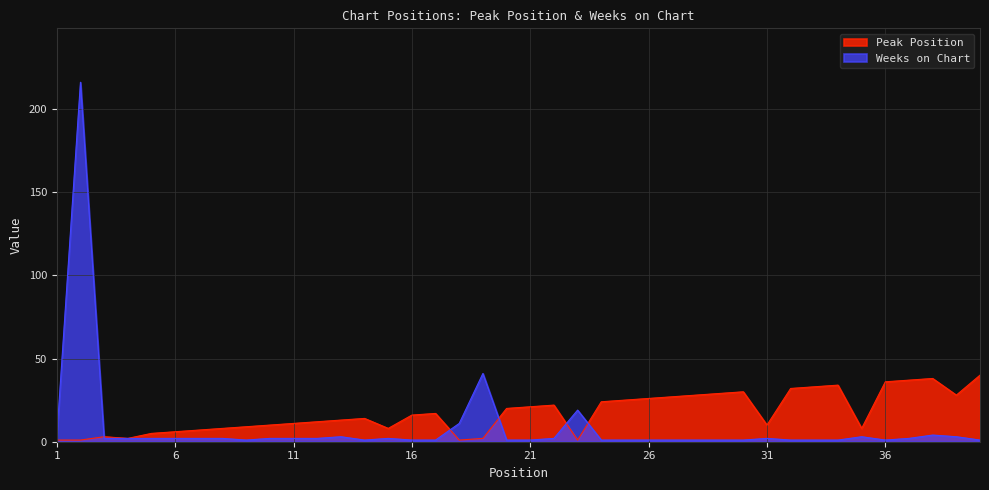

True or false: Peak Position has more than 2 points higher than both neighbors.

True